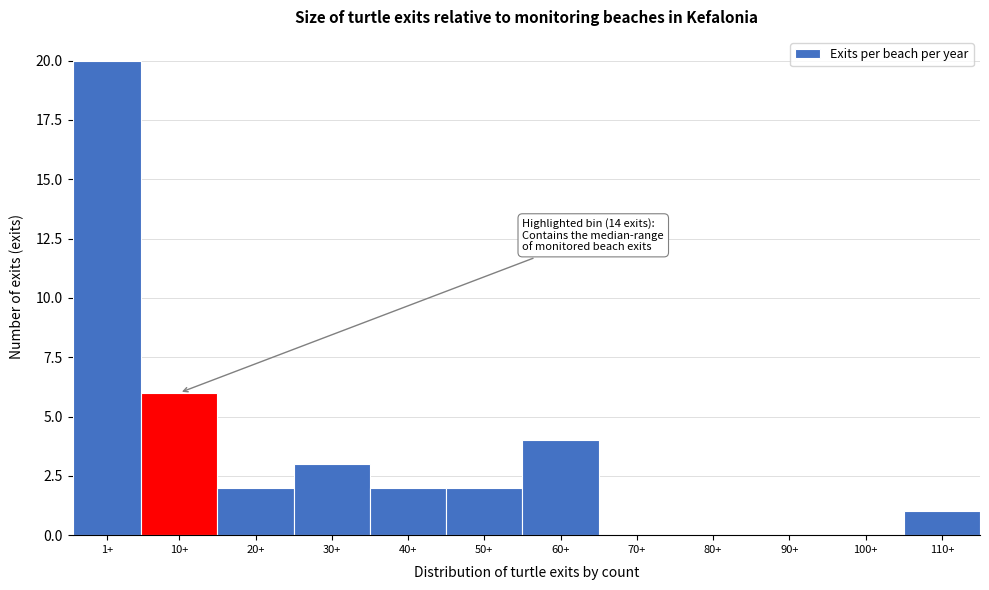

Reading left to right, what are all the values shown in this chart?

1+=20	10+=6	20+=2	30+=3	40+=2	50+=2	60+=4	70+=0	80+=0	90+=0	100+=0	110+=1